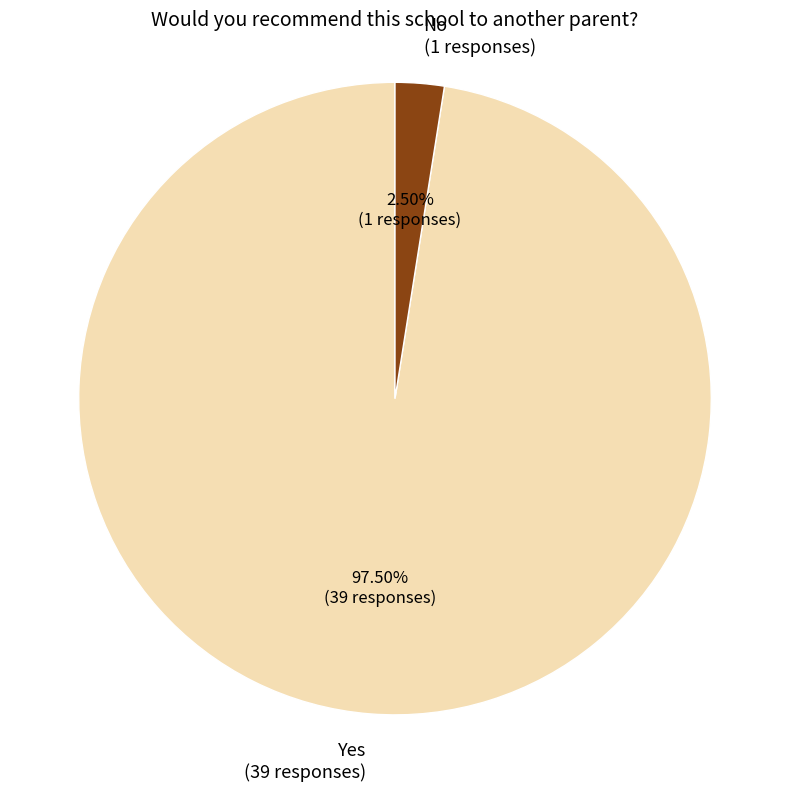

What is the largest slice in the pie chart?

Yes